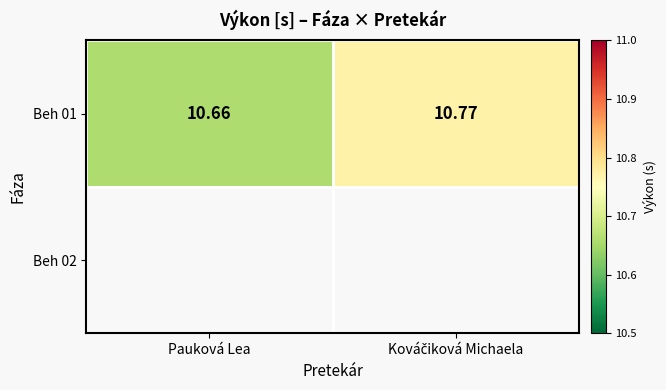

What is the minimum value shown in the chart?

10.7